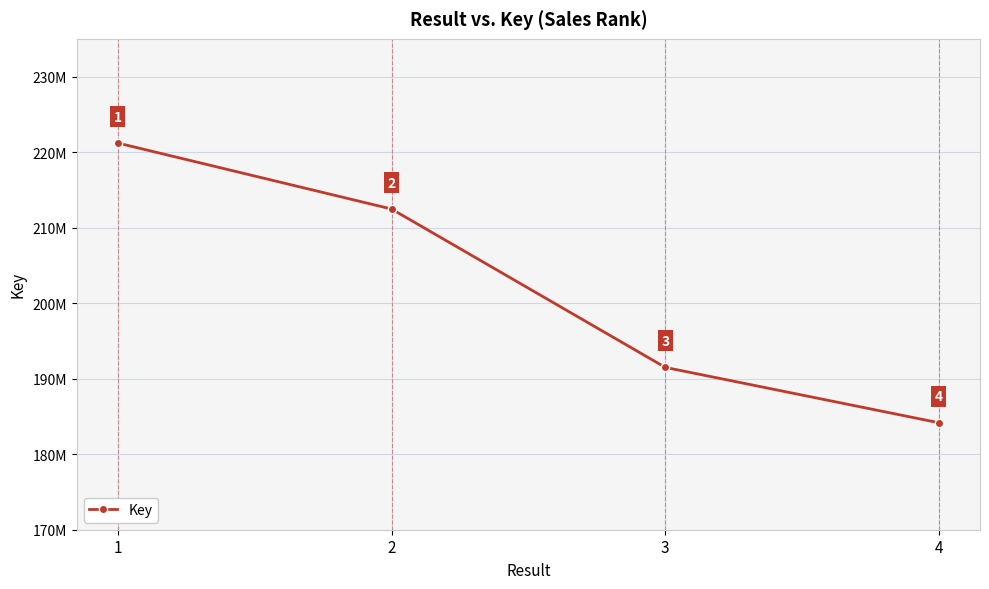

Is it true that the value at 4 is 279275231?

False